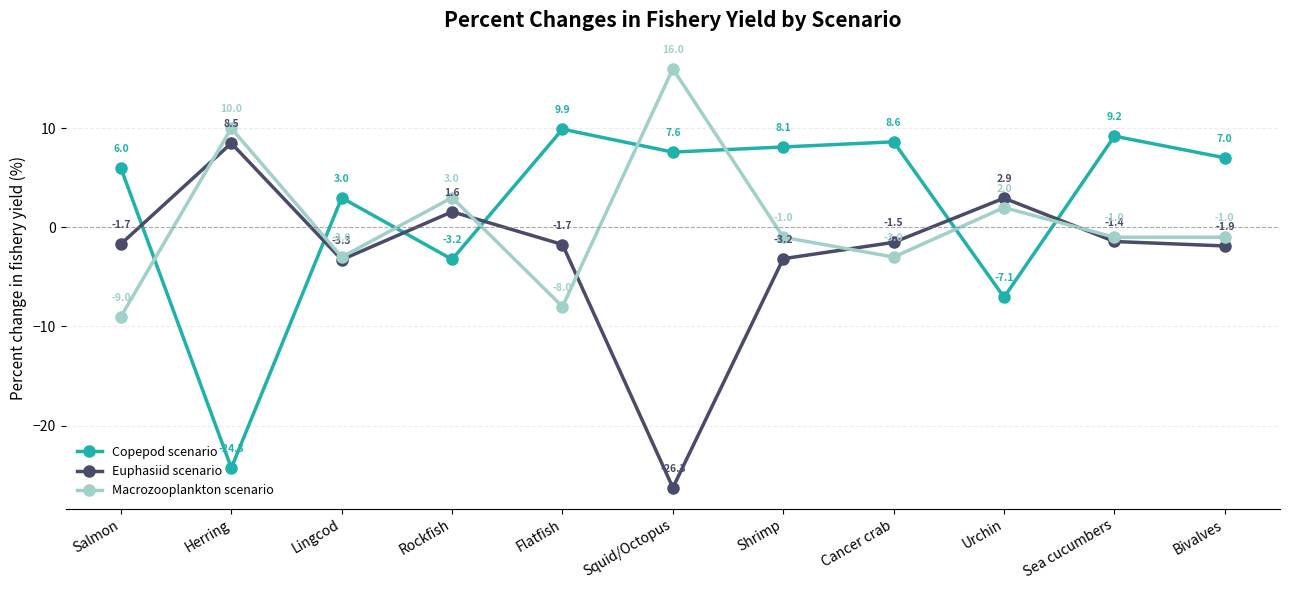

At which label does Copepod scenario reach its minimum?

Herring